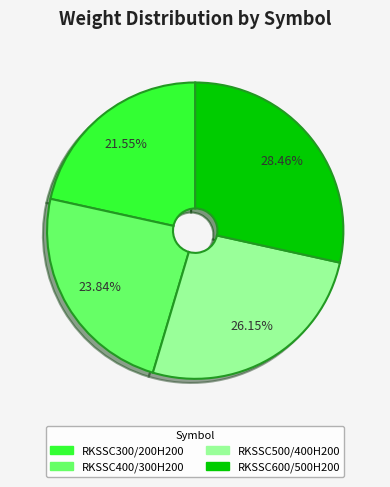

What percentage do RKSSC600/500H200 and RKSSC300/200H200 together represent?

50.0%